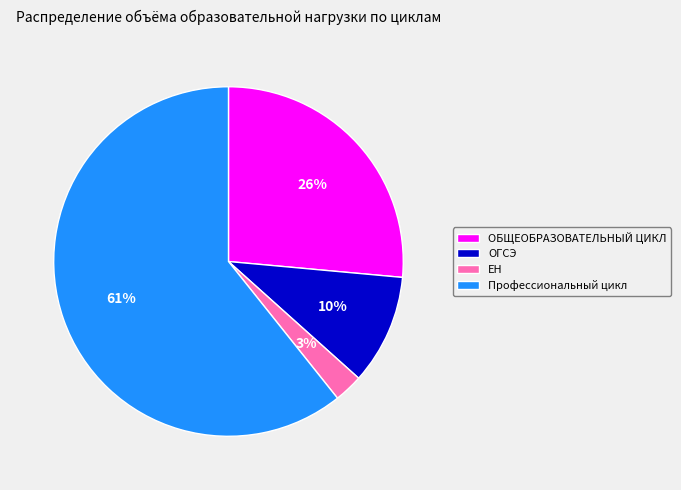

What is the ratio of the value at Профессиональный цикл to the value at ОБЩЕОБРАЗОВАТЕЛЬНЫЙ ЦИКЛ?

2.3